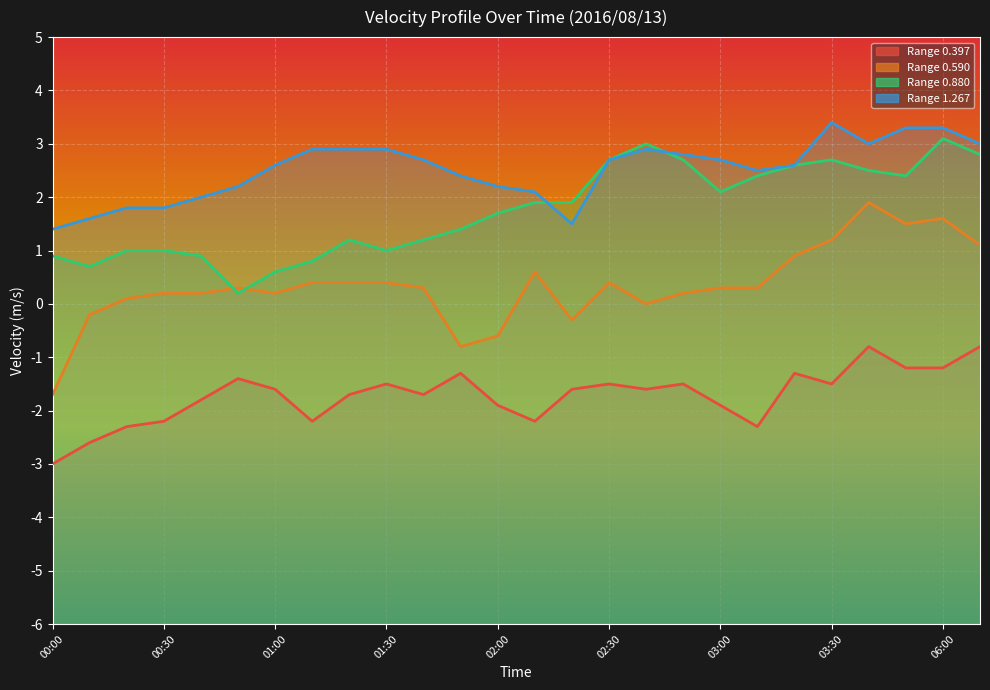

At how many categories does at least one series exceed -2?

26